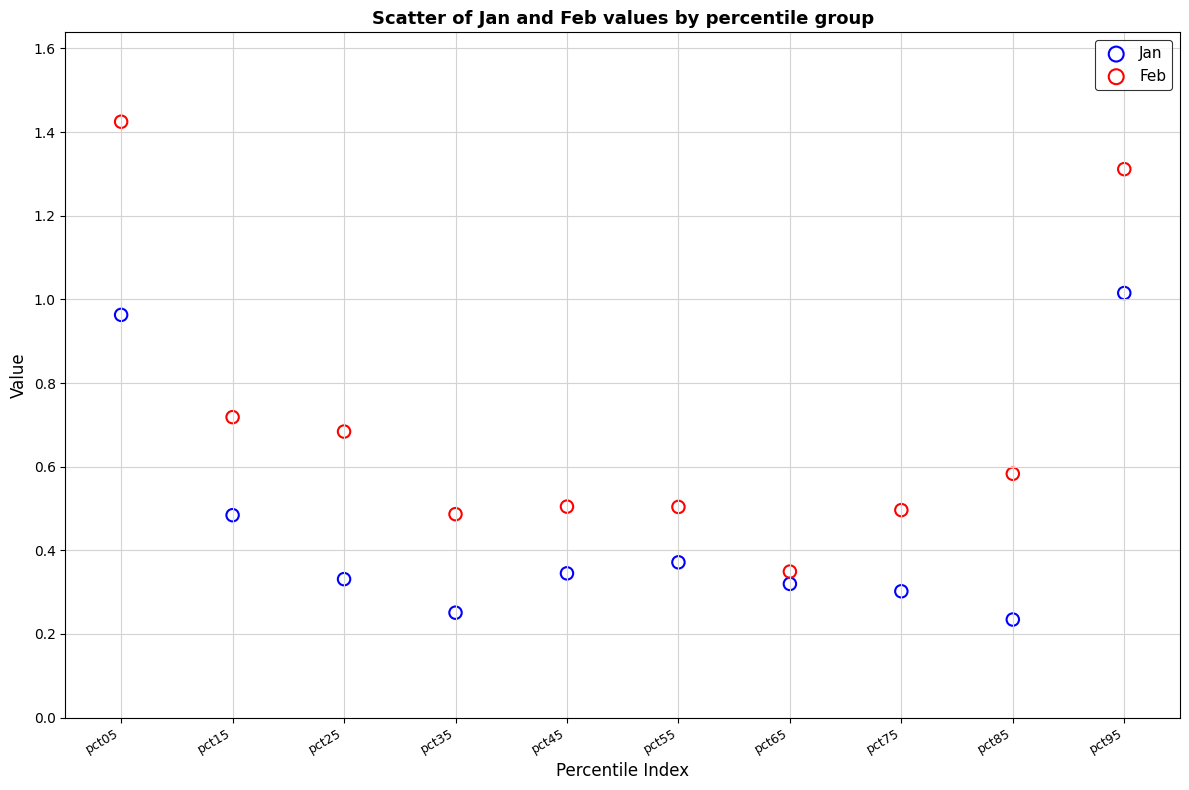

Which series has the widest spread of Y values?

Feb